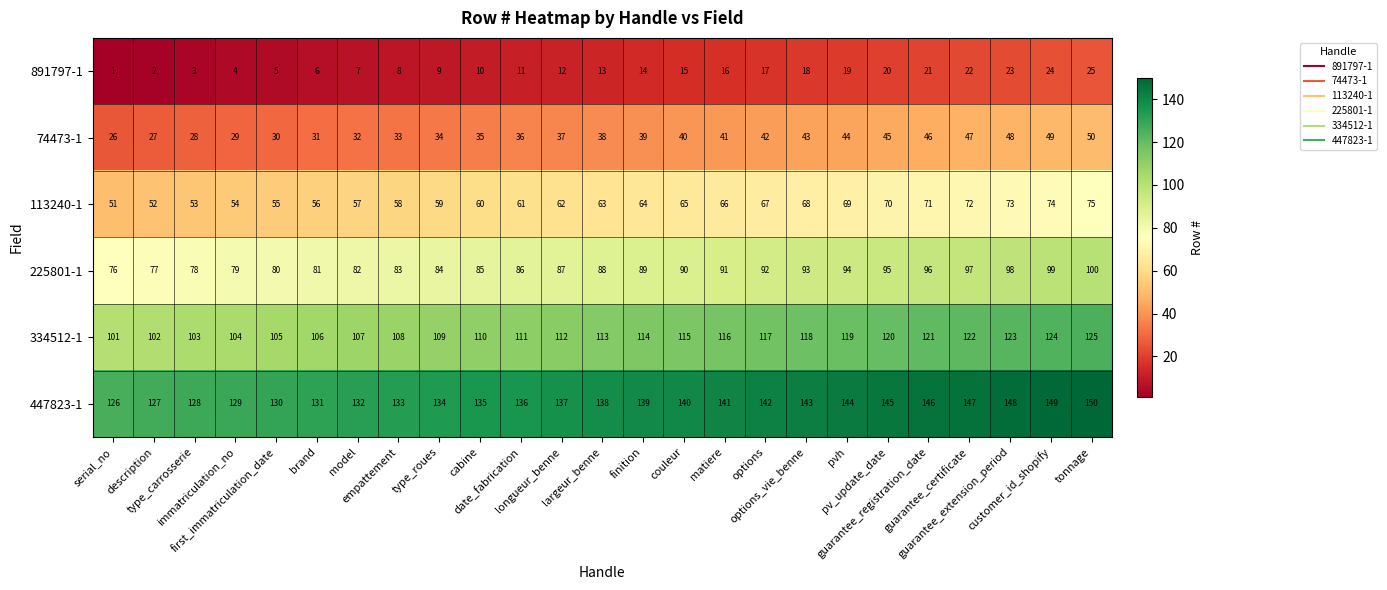

At how many categories does at least one series exceed 88?

25